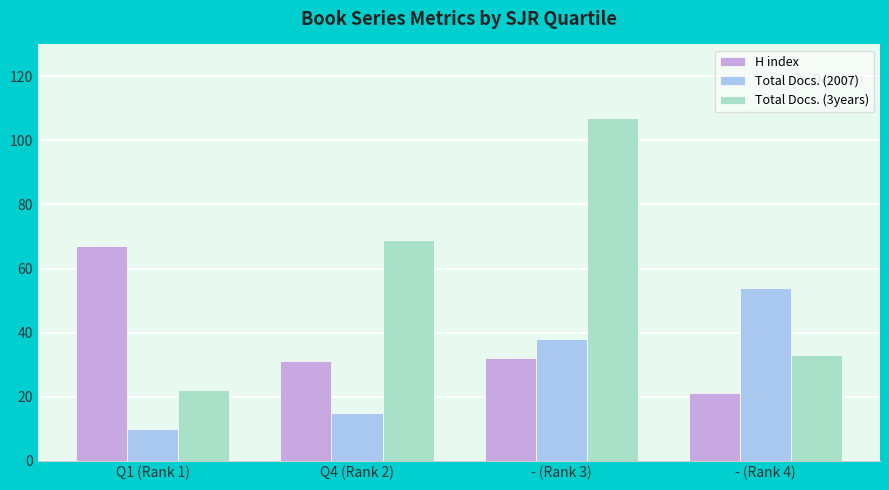

Rank the categories by Total Docs. (2007) value from lowest to highest.

Q1 (Rank 1), Q4 (Rank 2), - (Rank 3), - (Rank 4)